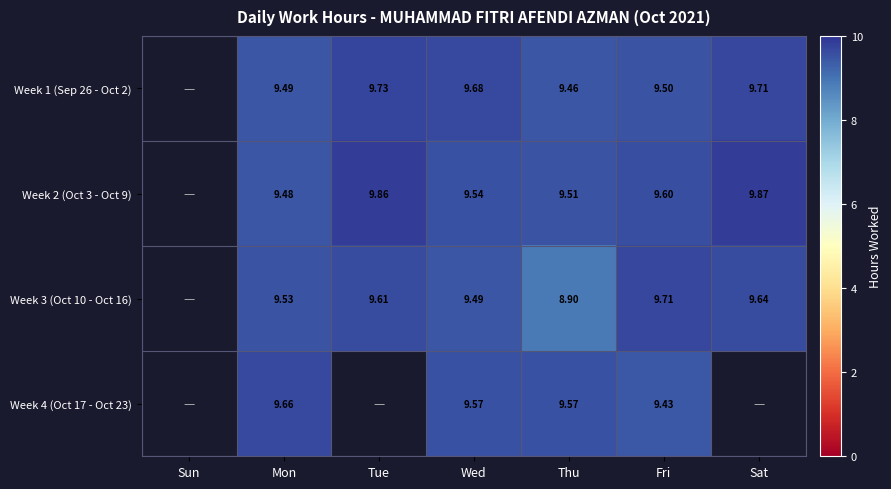

At Mon, list the series in order from smallest to largest.

Week 2 (Oct 3 - Oct 9), Week 1 (Sep 26 - Oct 2), Week 3 (Oct 10 - Oct 16), Week 4 (Oct 17 - Oct 23)